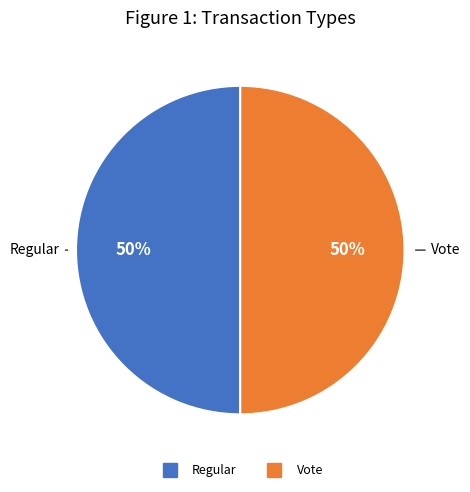

How many slices are in this pie chart?

2